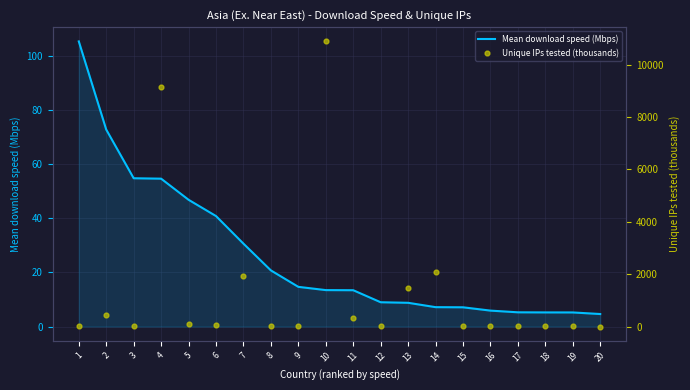

At which category is the sum across all series the highest?

10